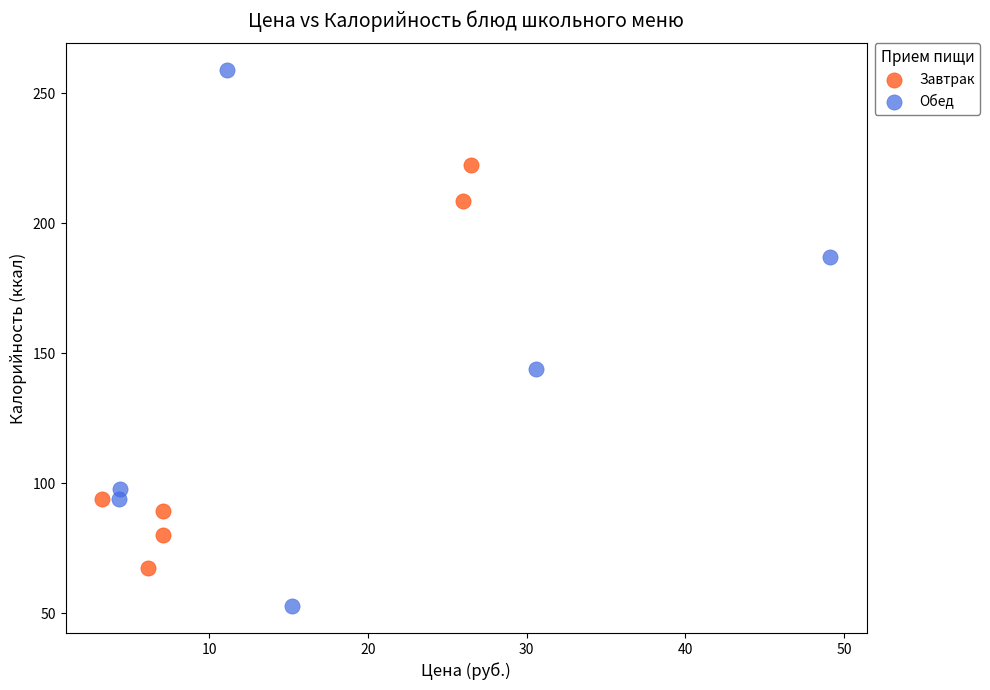

Which series contains the lowest Y value?

Обед